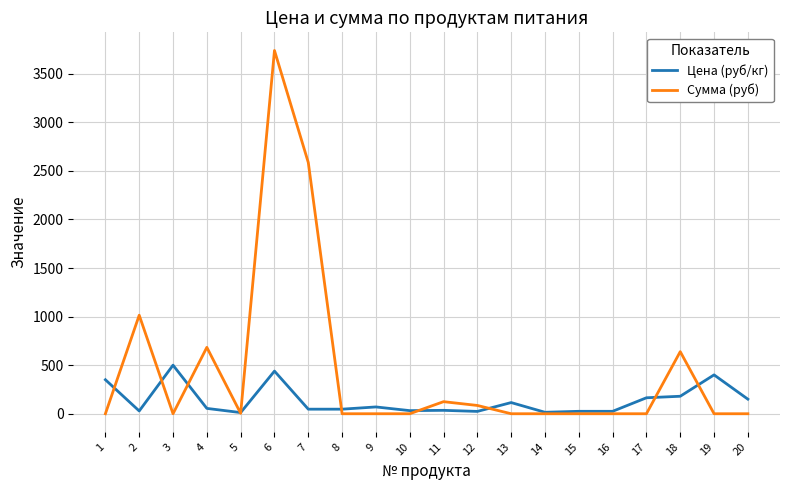

What is the difference between the second highest and second lowest values in the Сумма (руб) series?

2586.2